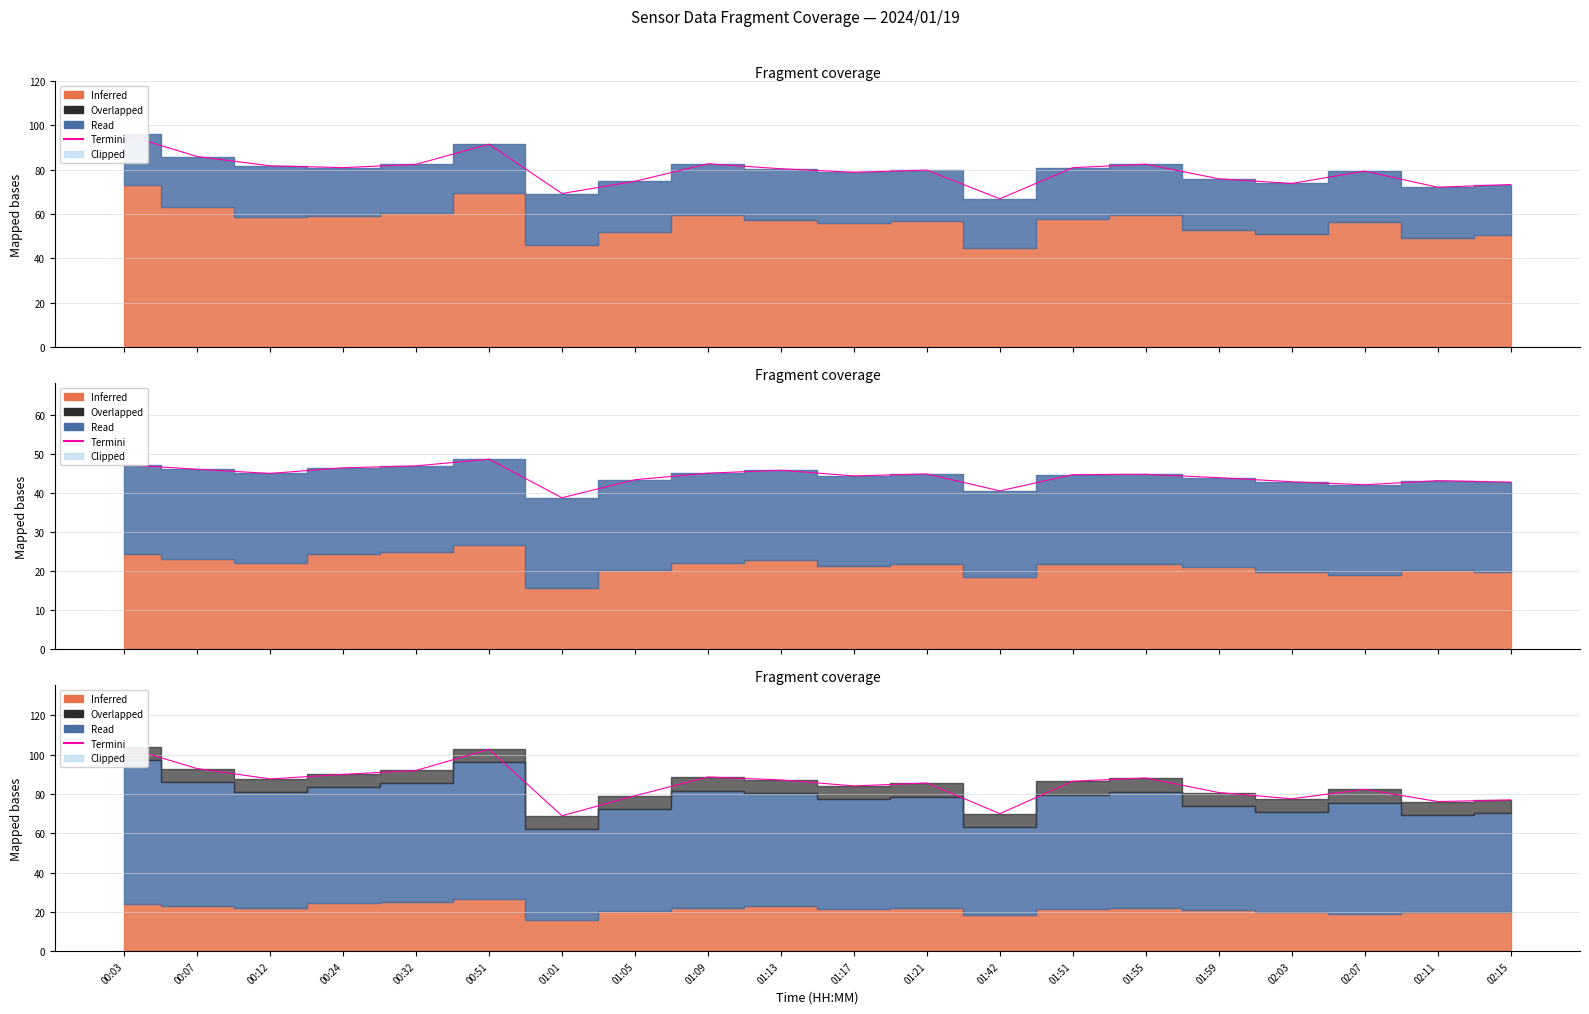

Rank the categories by value from highest to lowest.

00:03, 00:51, 00:07, 00:32, 00:24, 01:09, 01:55, 00:12, 01:13, 01:51, 01:21, 01:17, 02:07, 01:59, 01:05, 02:03, 02:15, 02:11, 01:42, 01:01